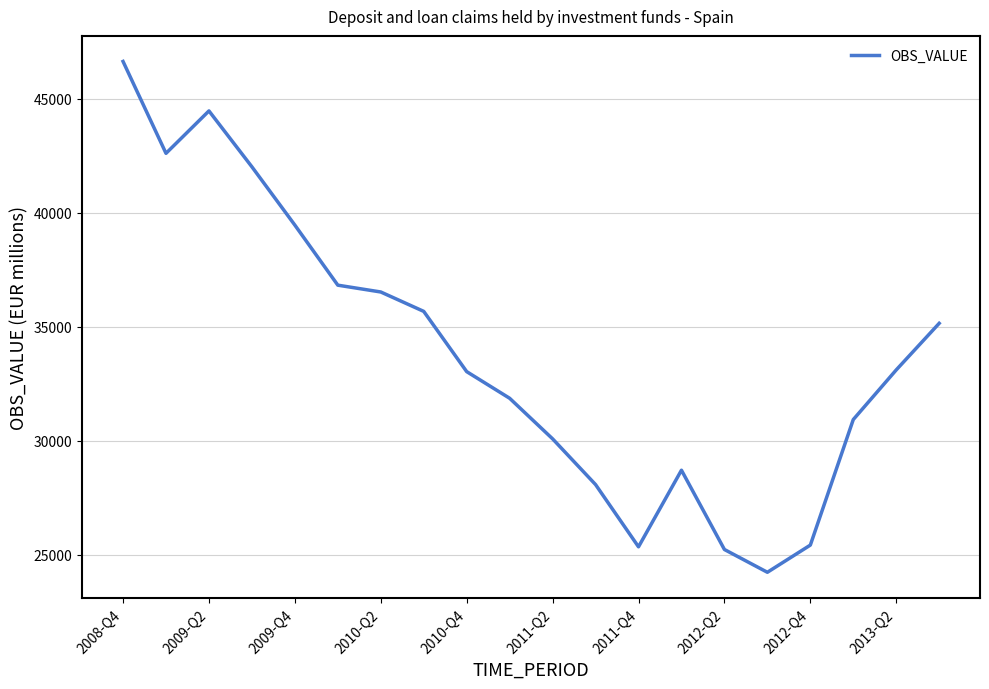

What is the minimum value shown in the chart?

24226